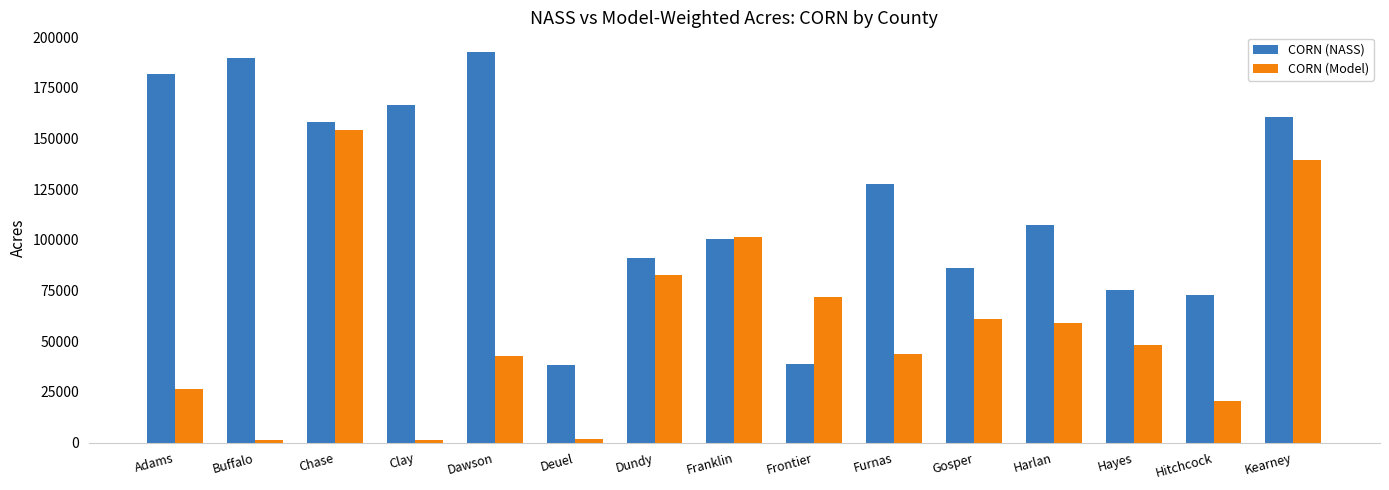

Which label corresponds to the largest value in the chart?

Dawson